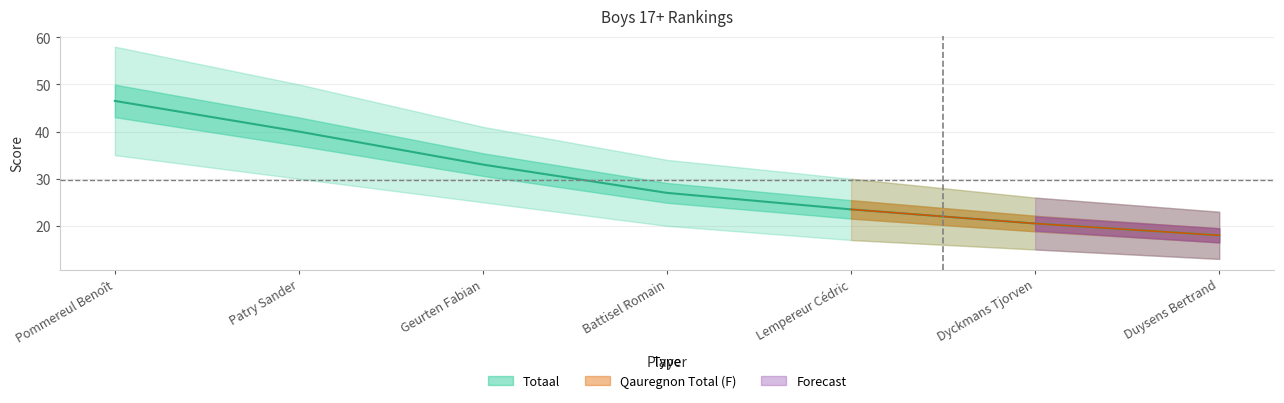

What is the change in value from Battisel Romain to Dyckmans Tjorven?

-6.5